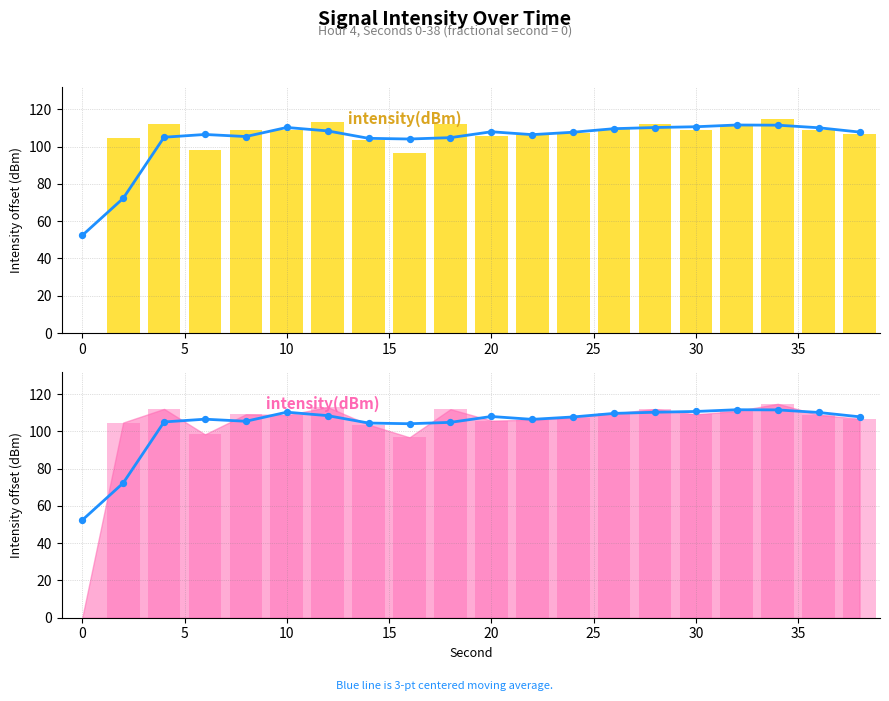

Which series contains the lowest Y value?

intensity(dBm)